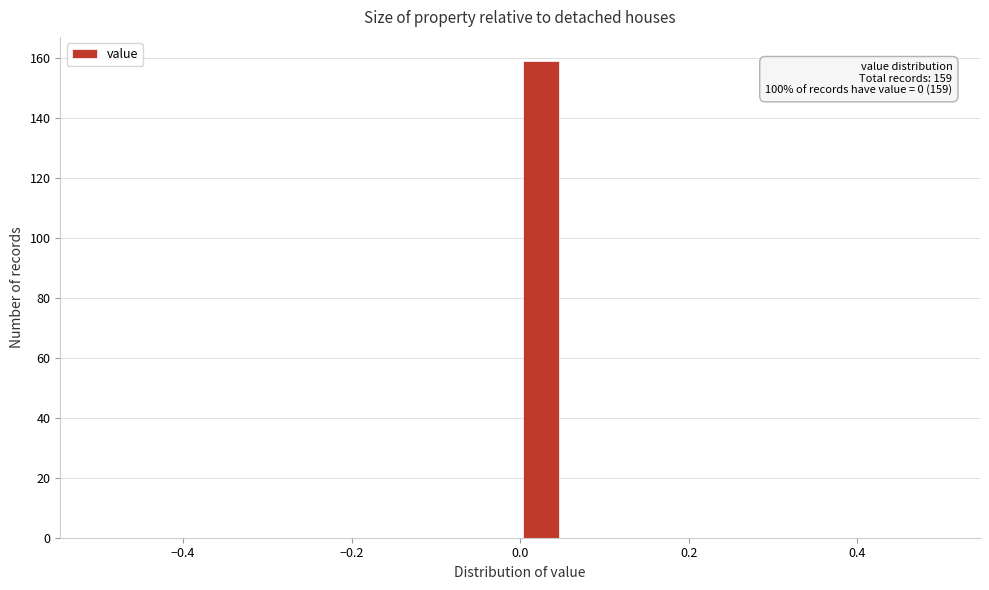

Around what value on the x-axis is the tallest bar? Give the approximate position of its centre, as read against the axis.

0.02